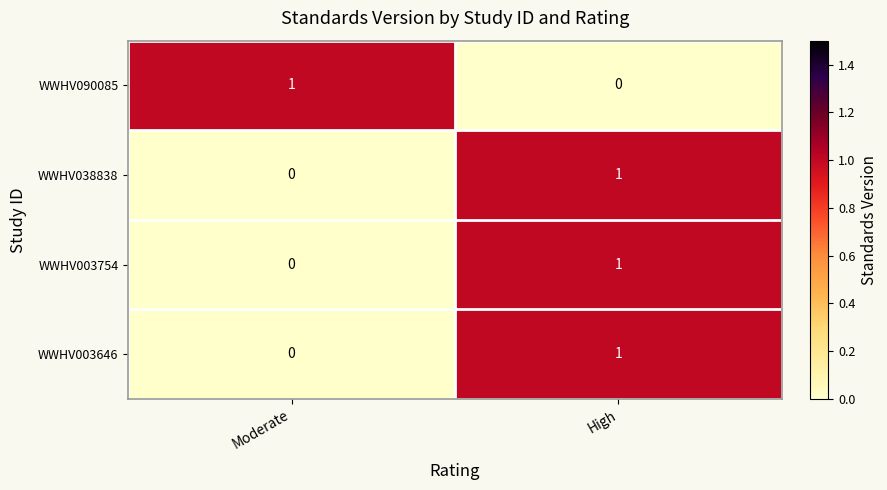

Which category has the lowest value in the WWHV090085 series?

High